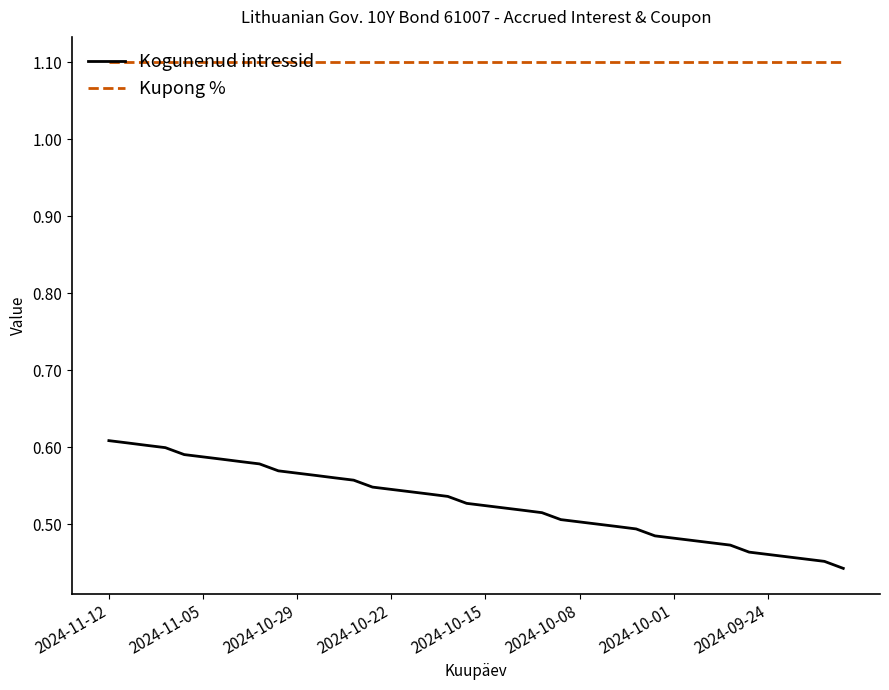

What is the highest value of the Kupong % series?

1.1